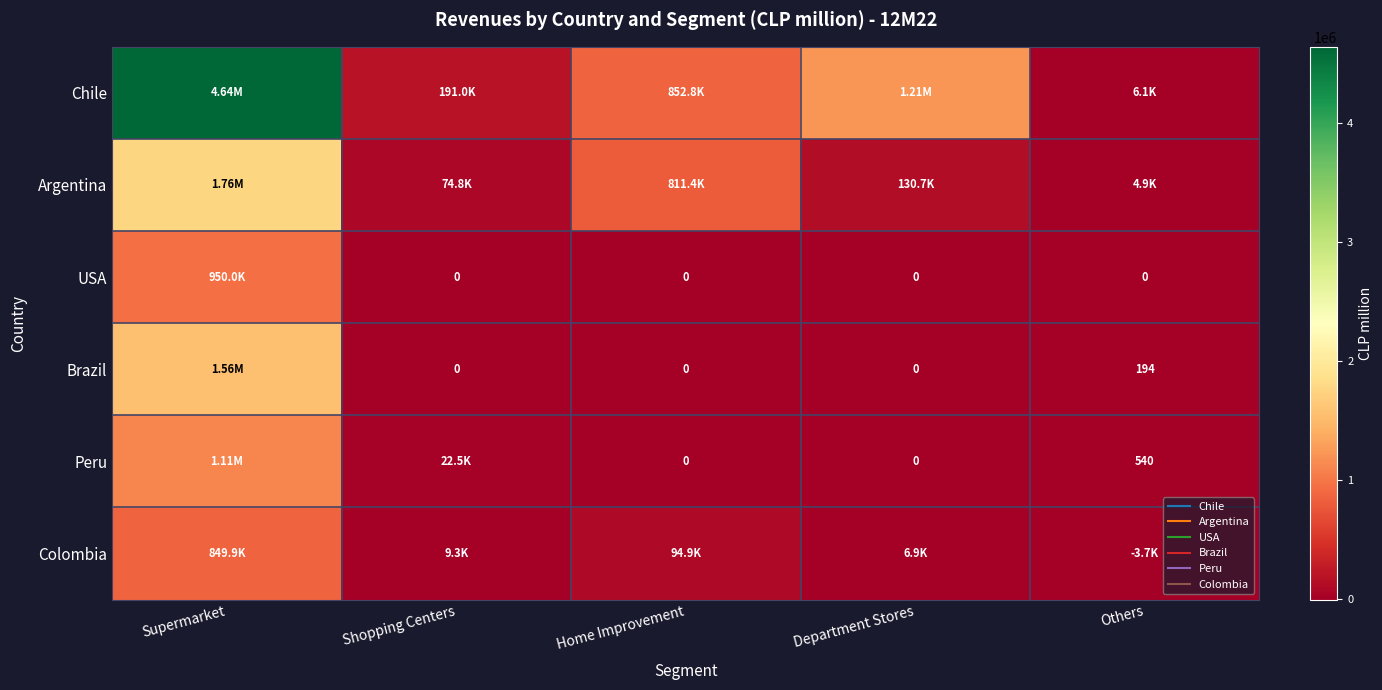

At which label does Peru first exceed 539?

Supermarket